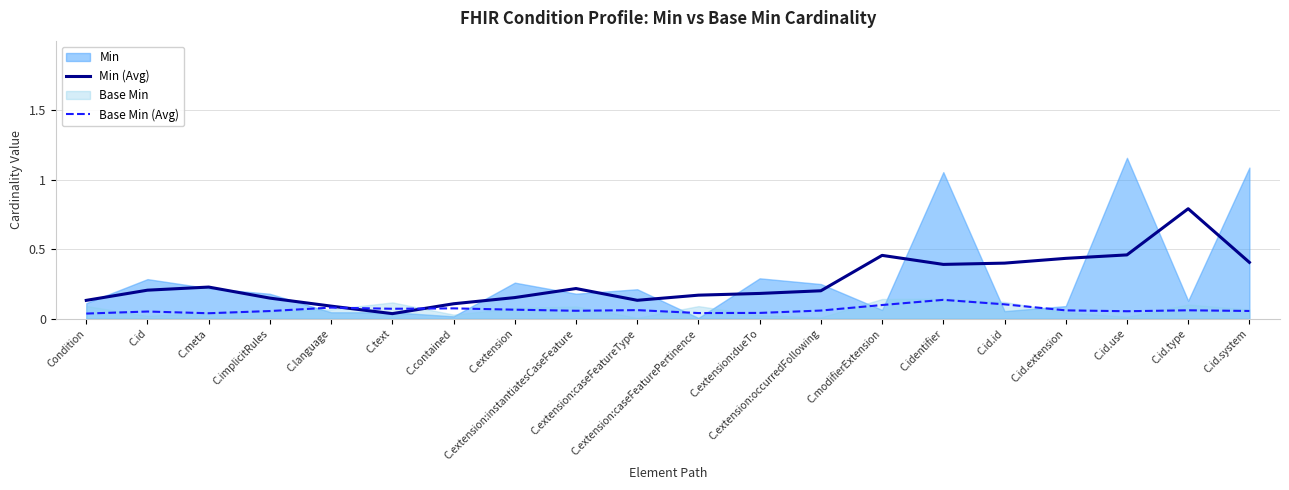

Reading left to right, what are all the values shown in this chart?

Min (Avg): Condition=0.1	C.id=0.2	C.meta=0.2	C.implicitRules=0.1	C.language=0.1	C.text=0.0	C.contained=0.1	C.extension=0.2	C.extension:instantiatesCaseFeature=0.2	C.extension:caseFeatureType=0.1	C.extension:caseFeaturePertinence=0.2	C.extension:dueTo=0.2	C.extension:occurredFollowing=0.2	C.modifierExtension=0.5	C.identifier=0.4	C.id.id=0.4	C.id.extension=0.4	C.id.use=0.5	C.id.type=0.8	C.id.system=0.4
Base Min (Avg): Condition=0.0	C.id=0.1	C.meta=0.0	C.implicitRules=0.1	C.language=0.1	C.text=0.1	C.contained=0.1	C.extension=0.1	C.extension:instantiatesCaseFeature=0.1	C.extension:caseFeatureType=0.1	C.extension:caseFeaturePertinence=0.0	C.extension:dueTo=0.0	C.extension:occurredFollowing=0.1	C.modifierExtension=0.1	C.identifier=0.1	C.id.id=0.1	C.id.extension=0.1	C.id.use=0.1	C.id.type=0.1	C.id.system=0.1